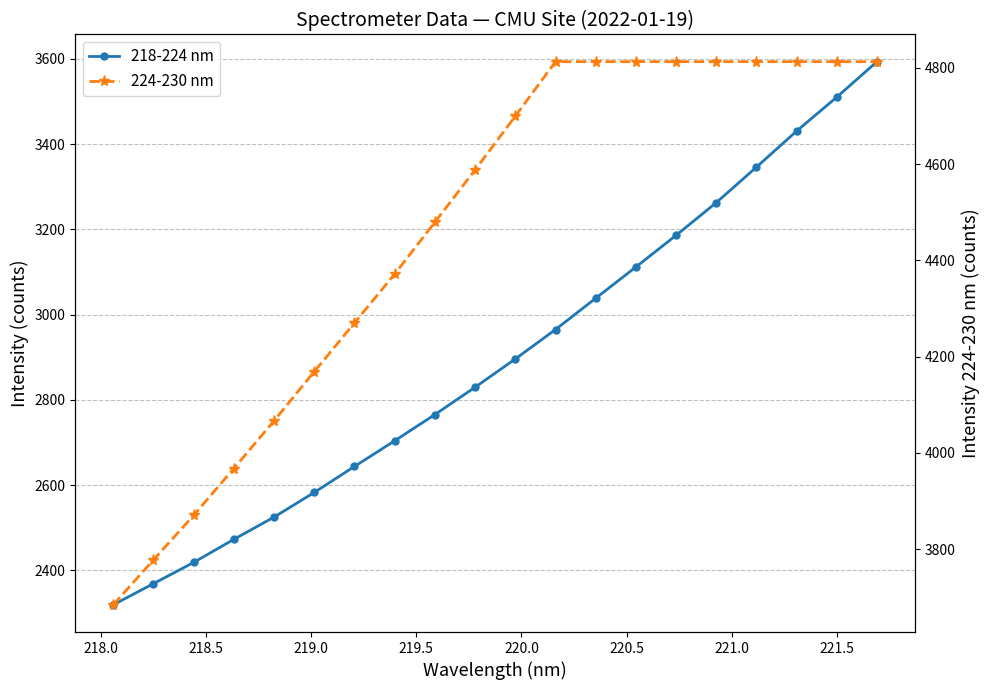

True or false: 224-230 nm has more than 2 points higher than both neighbors.

False